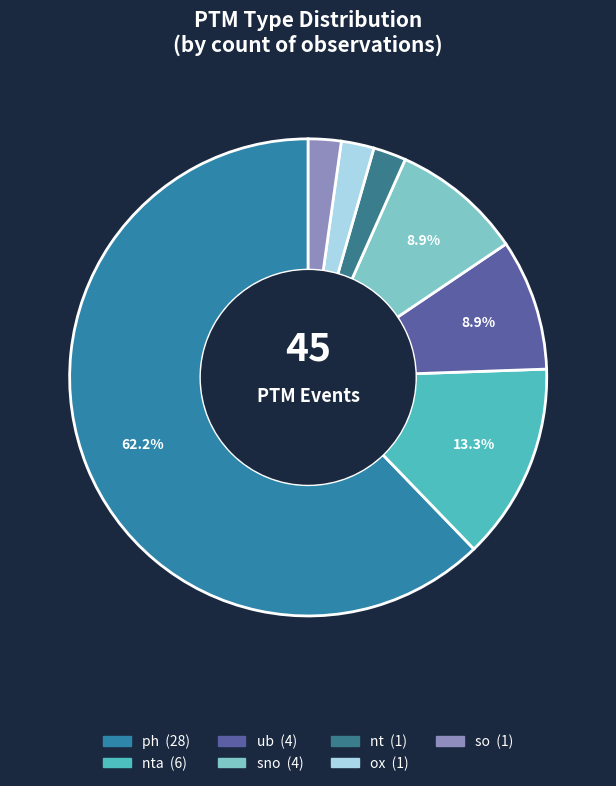

Count the number of slices in the pie.

7